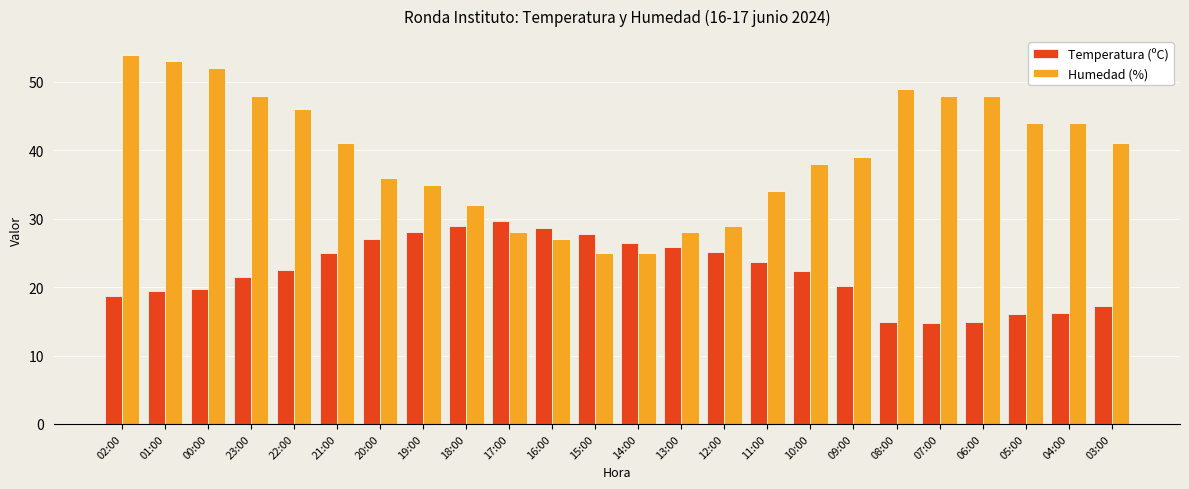

Rank the series by their maximum value, from highest to lowest.

Humedad (%), Temperatura (ºC)